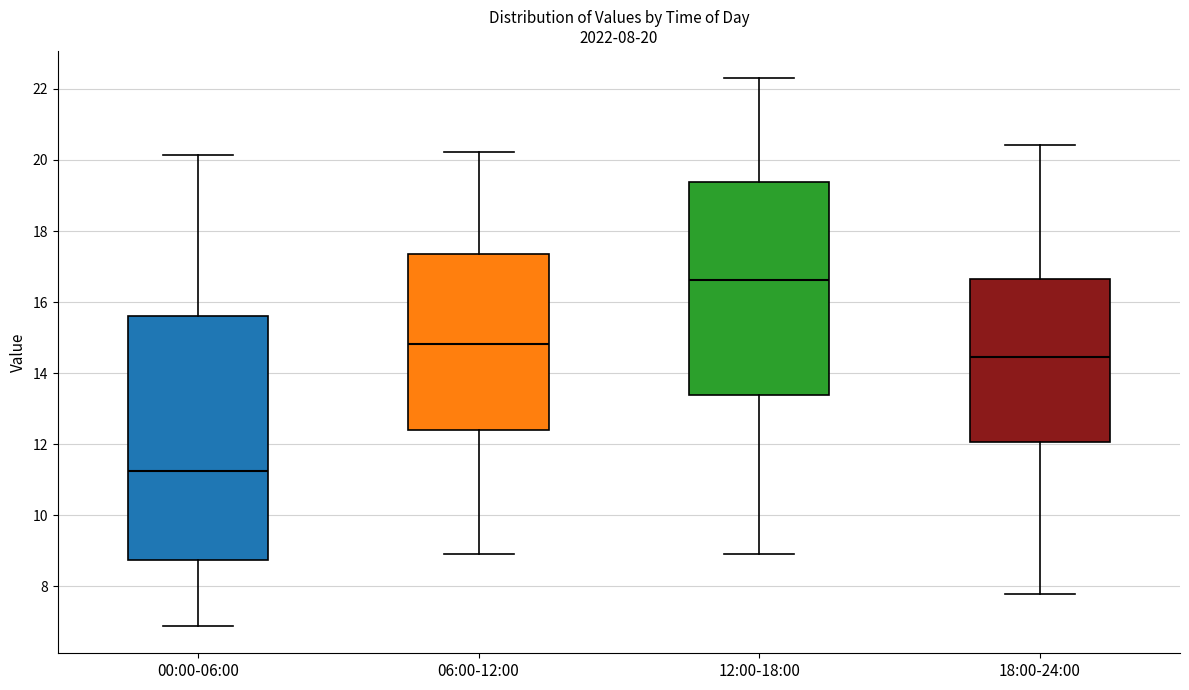

Comparing the boxes themselves (not the whiskers), which one is the tallest?

00:00-06:00